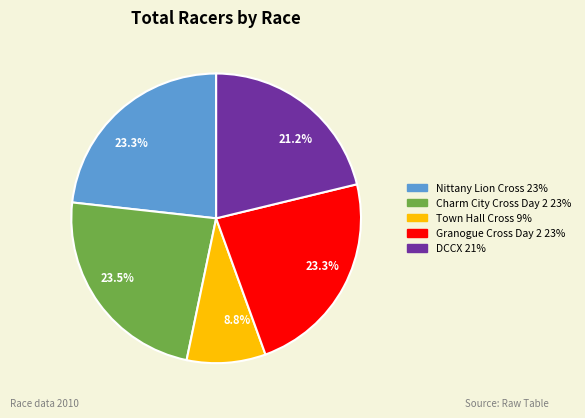

Is the sum of Nittany Lion Cross and DCCX greater than half?

No